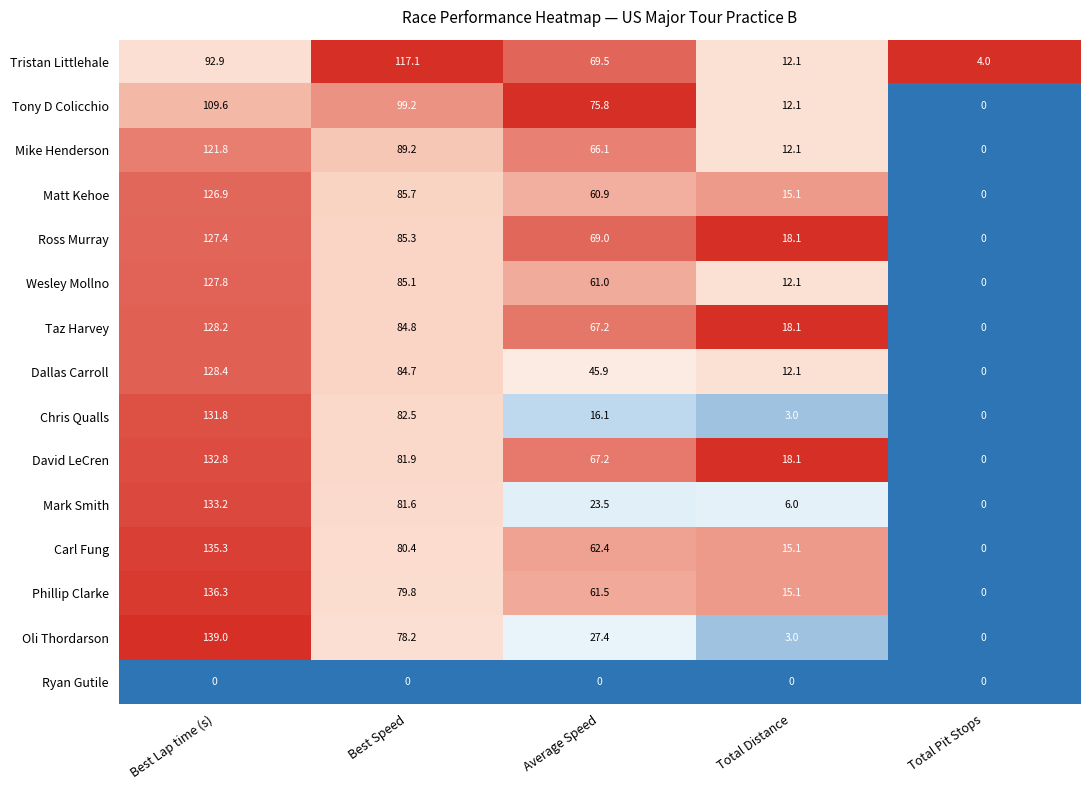

How many distinct data groups are displayed?

15